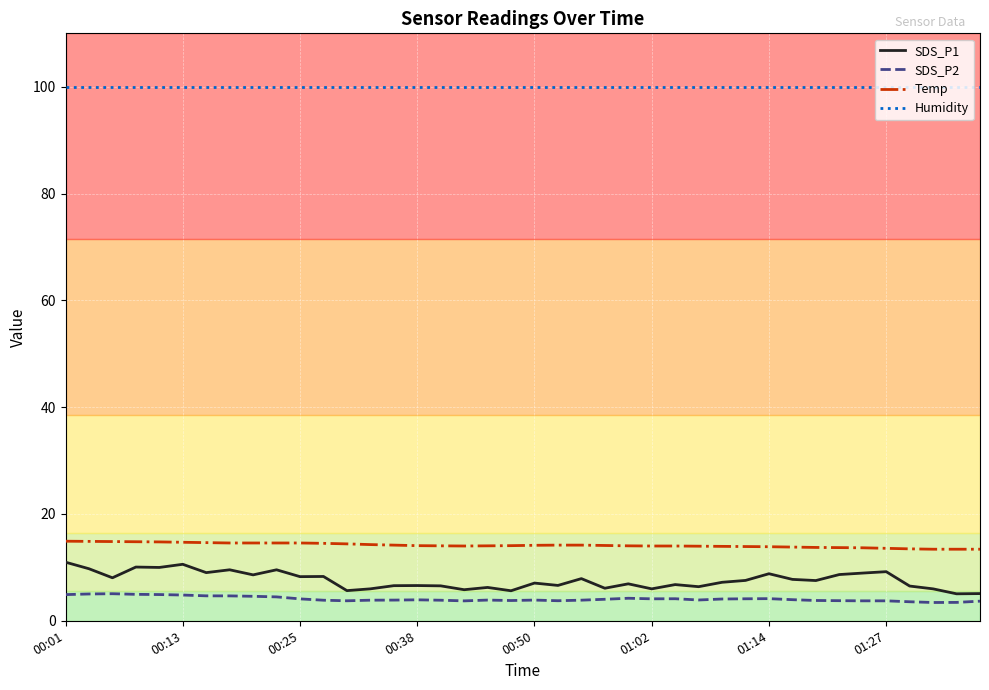

What is the maximum value shown in the chart?

99.9